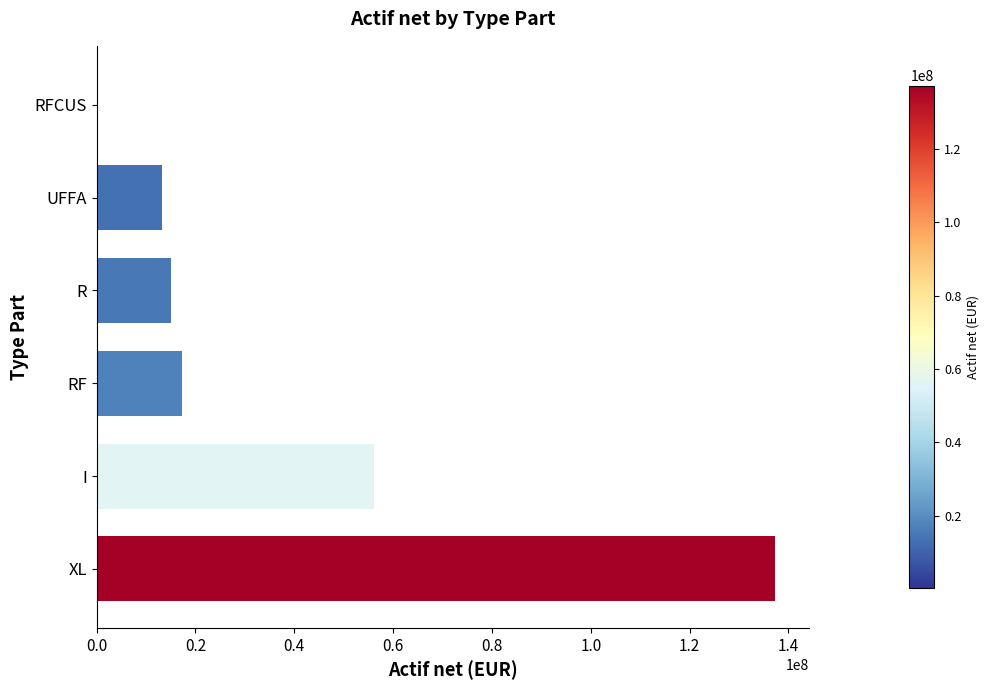

What is the sum of all values?

239093659.4